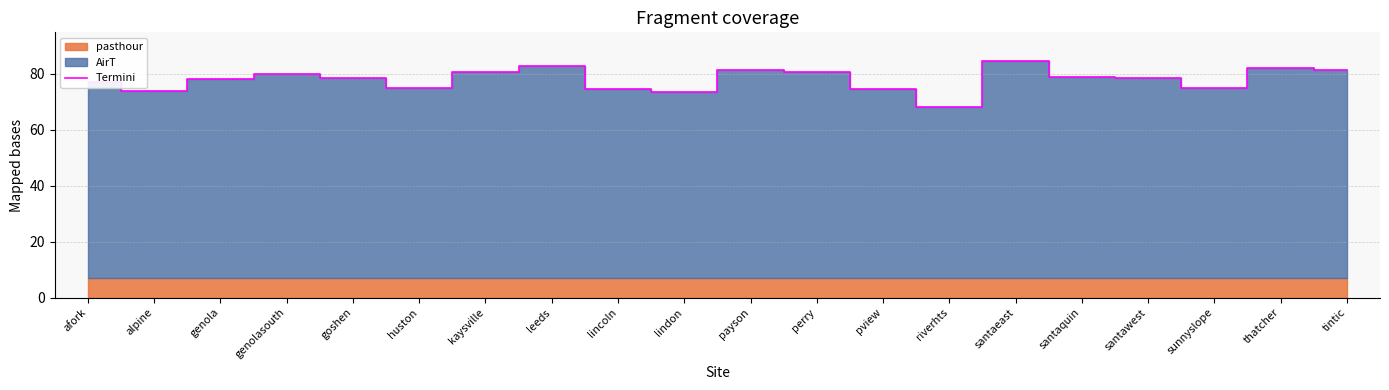

List the labels in order of value, largest first.

santaeast, leeds, thatcher, payson, tintic, kaysville, perry, genolasouth, santaquin, goshen, santawest, genola, afork, huston, sunnyslope, lincoln, pview, alpine, lindon, riverhts